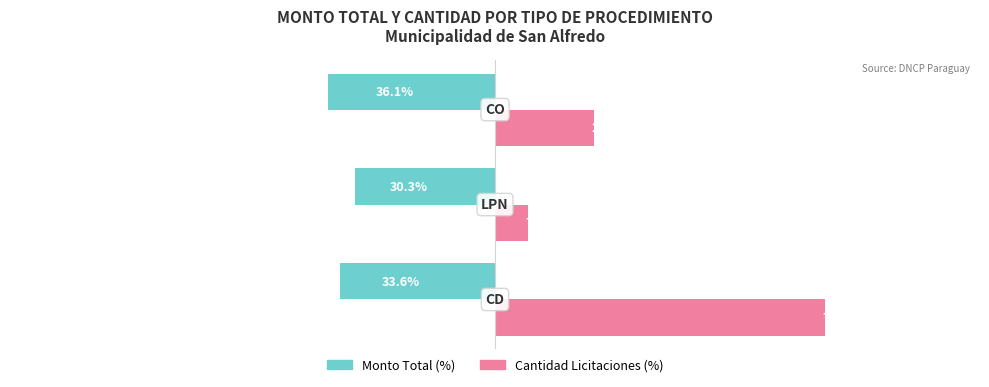

Which series has the widest spread of values?

Cantidad Licitaciones (%)